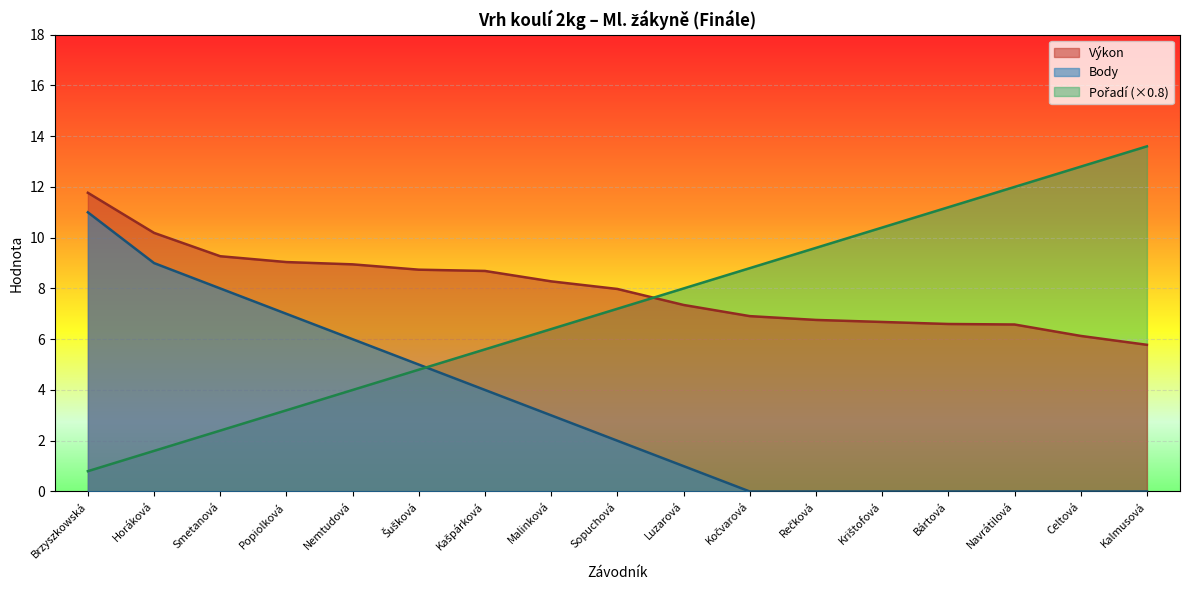

How many lines are shown in the chart?

3